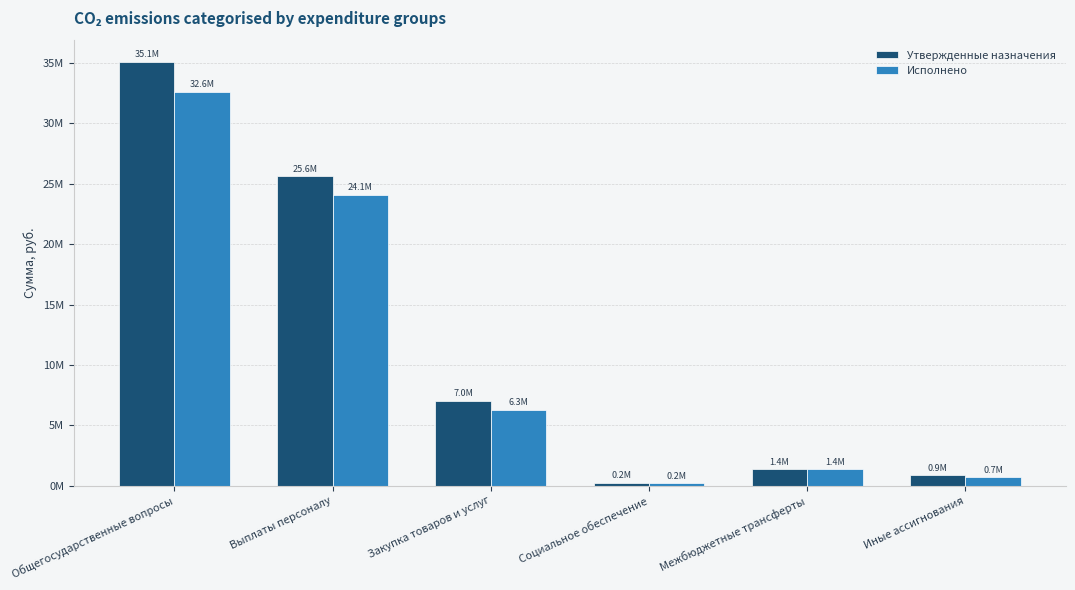

What are all the series names shown in the legend?

Утвержденные назначения, Исполнено